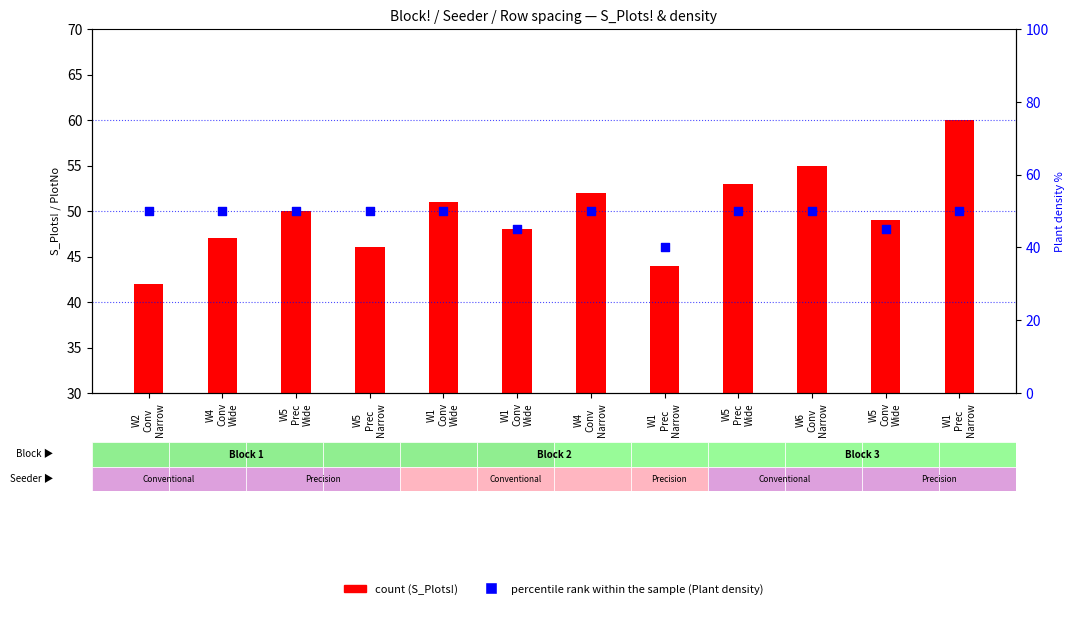

What are all the series names shown in the legend?

count, percentile rank within the sample